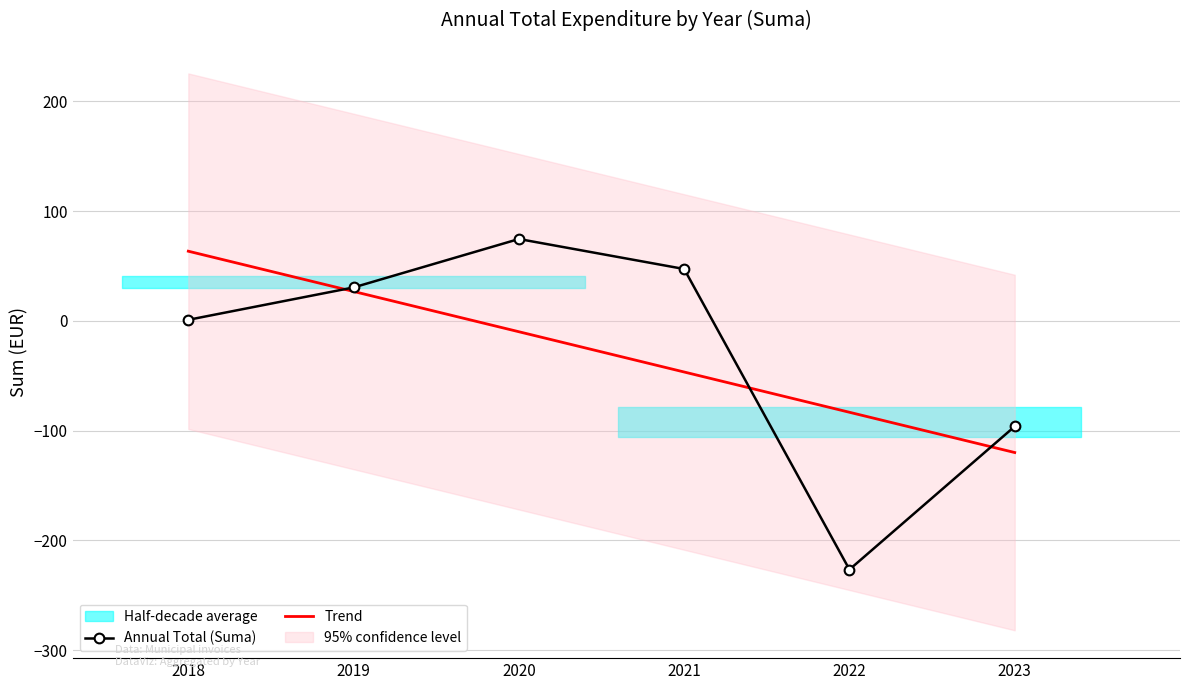

The chart shows a value of 0.0 at 18. True or false?

True